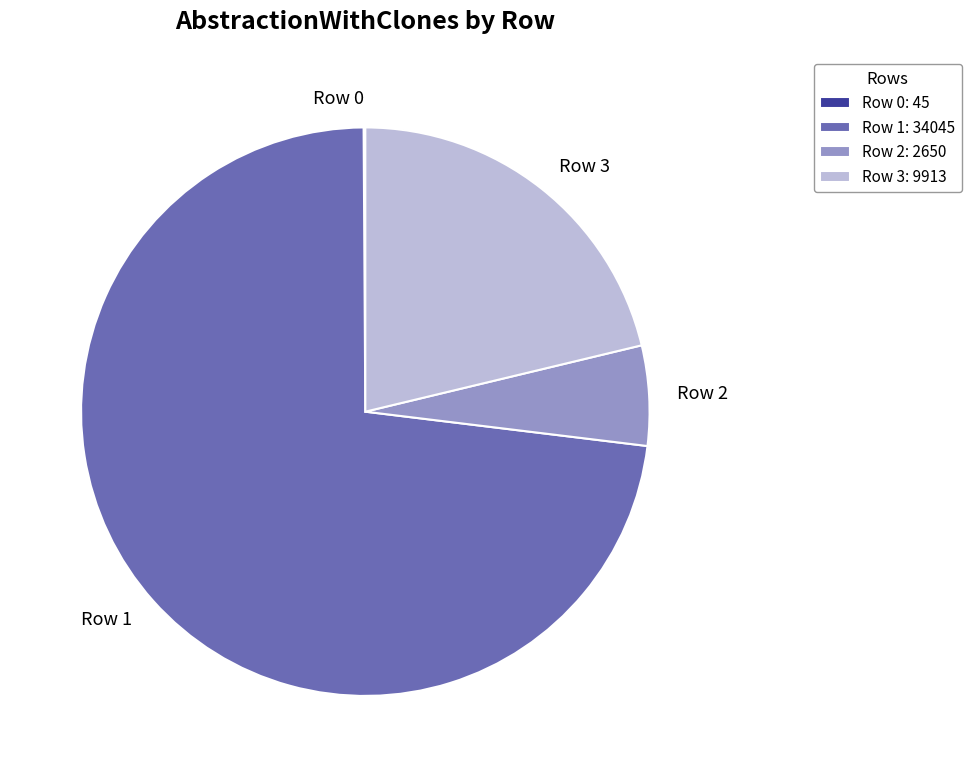

What is the largest slice in the pie chart?

Row 1